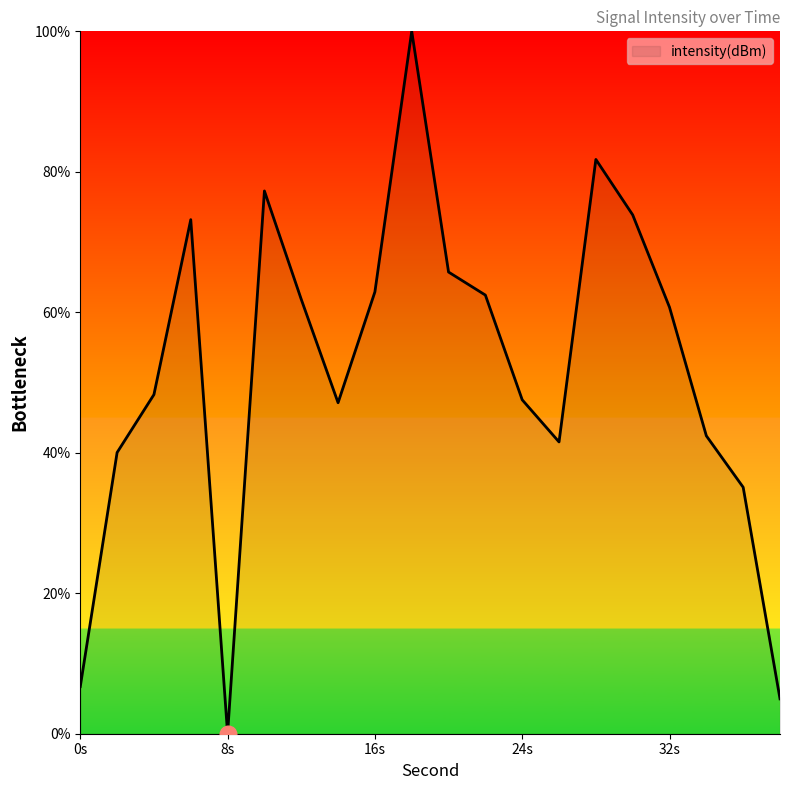

What is the difference between the maximum and minimum values?

100.0